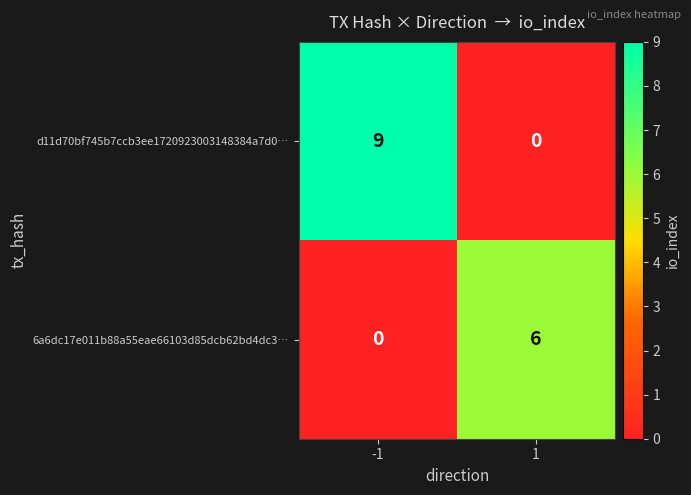

Which series has the largest range (max minus min)?

d11d70bf745b7ccb3ee1720923003148384a7d0…